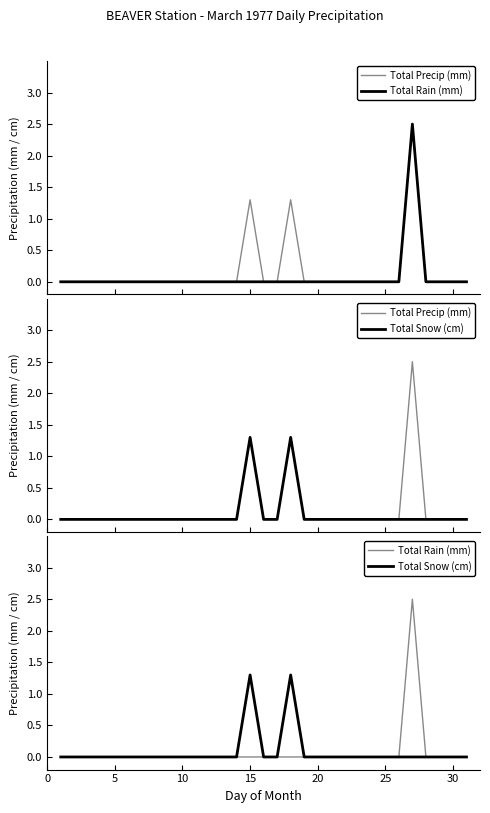

Count the number of categories in the chart.

31